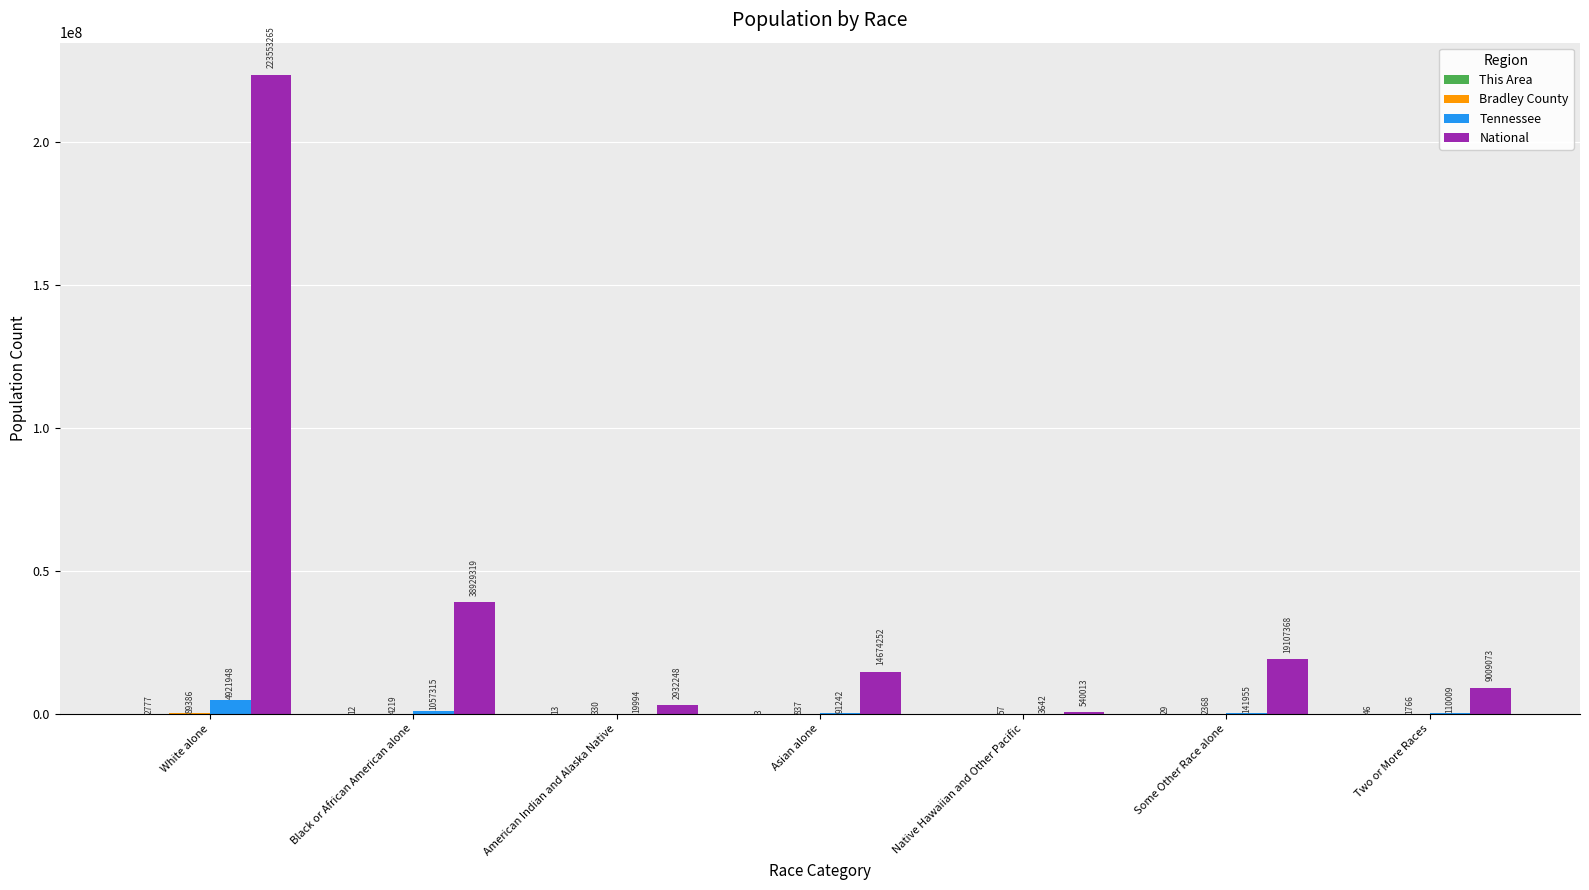

Read the Tennessee value at Asian alone, to the nearest 50.

91250